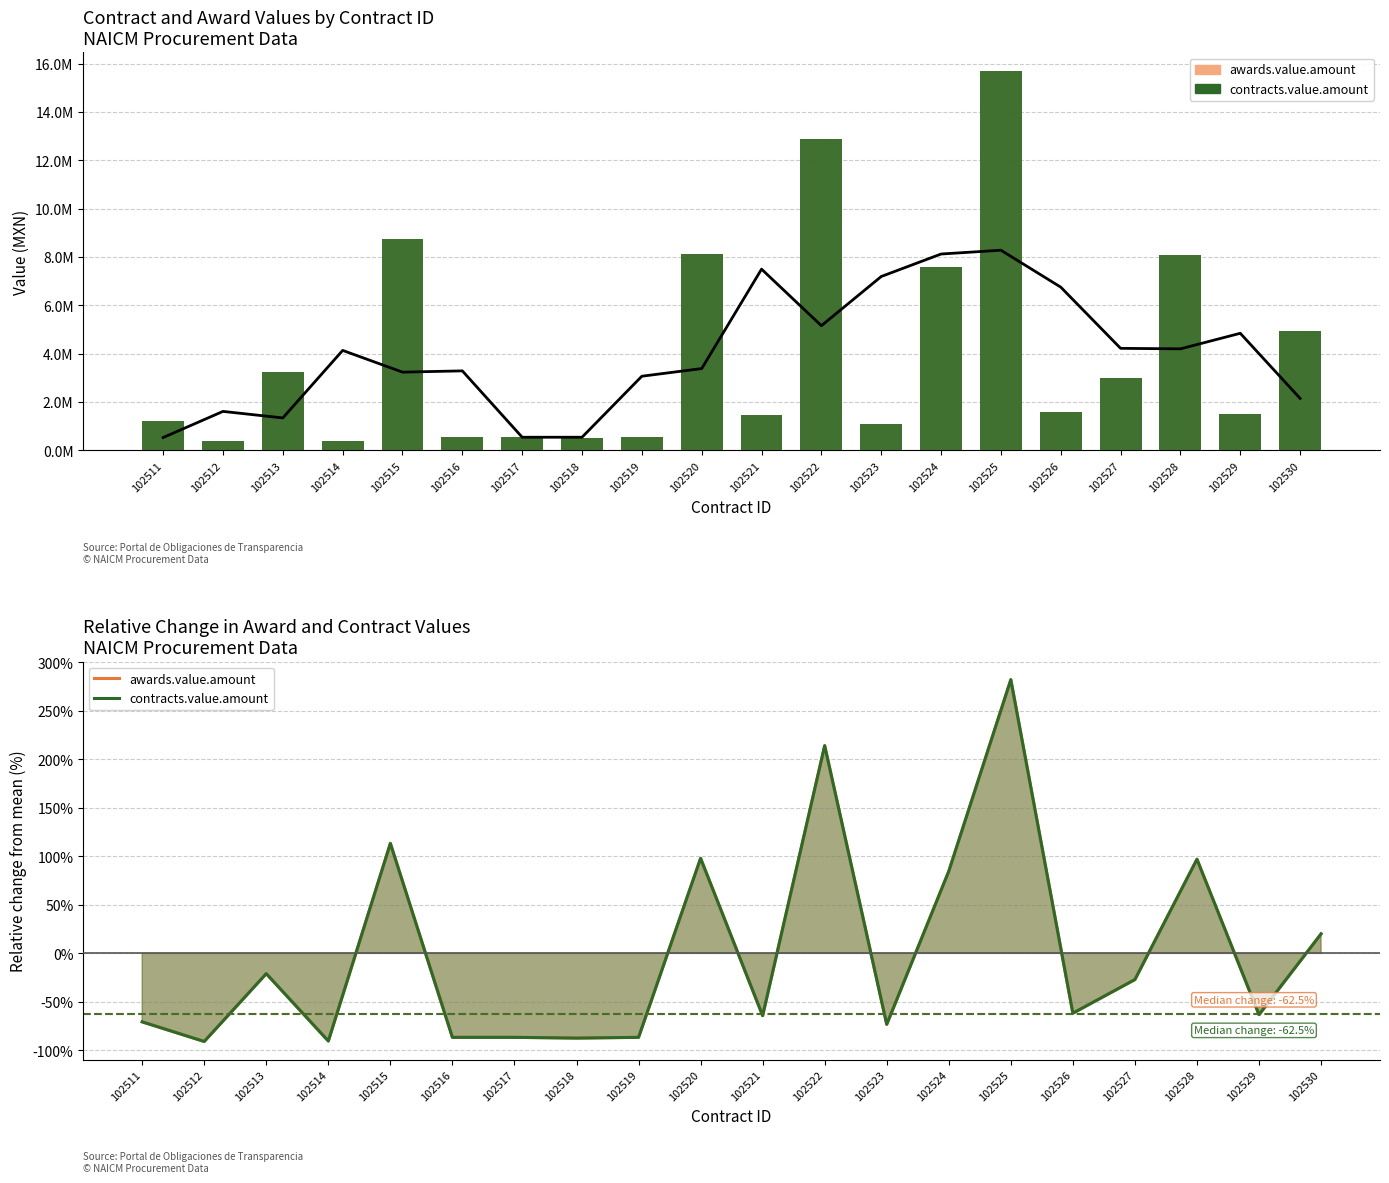

Which has a higher value, 102527 or 102515?

102515